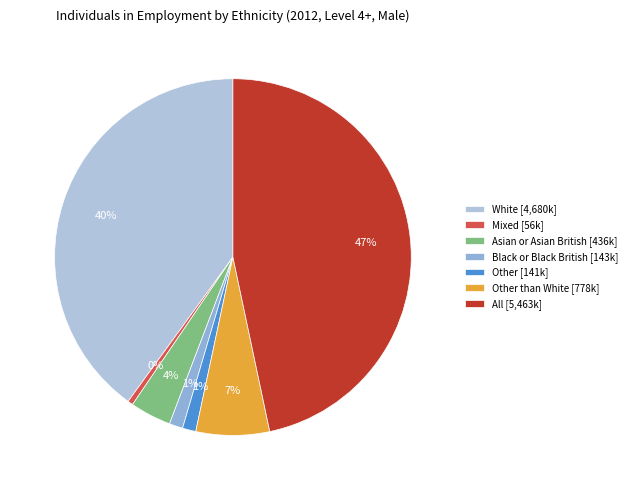

To the nearest percent, what is the average slice percentage?

14%